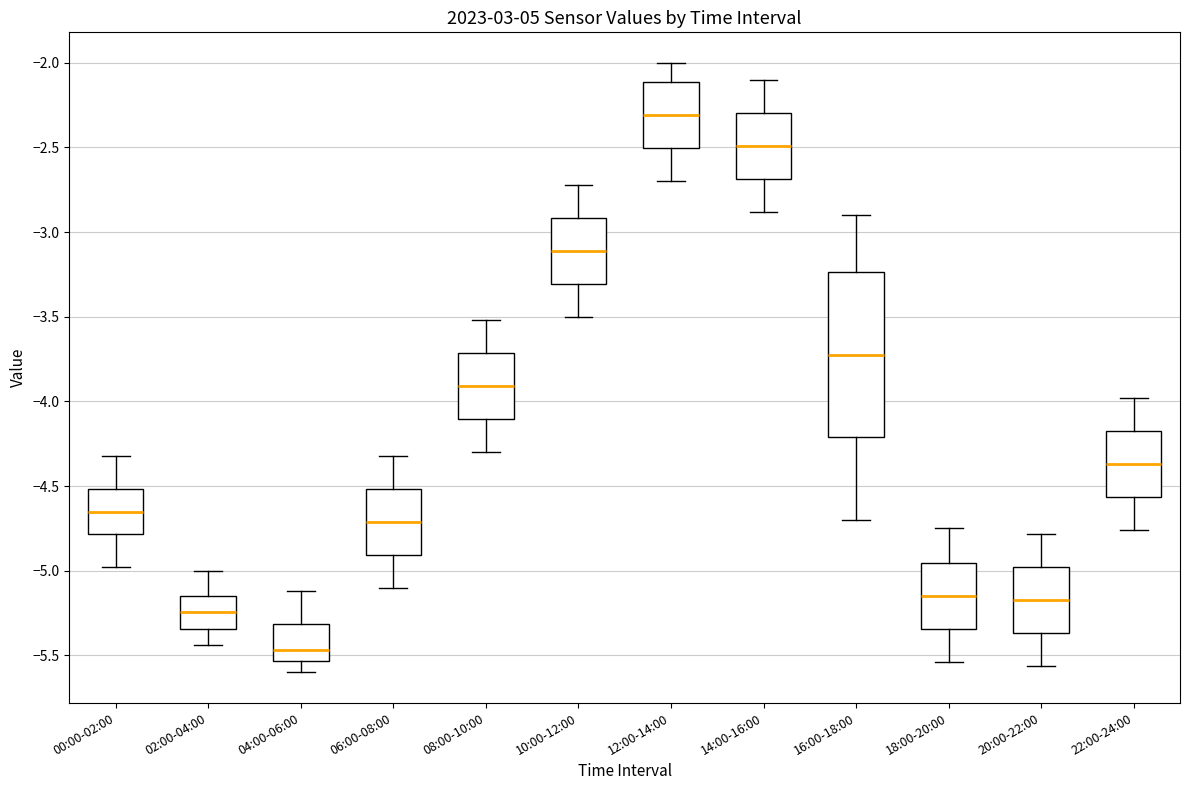

Where does the median line of the box for 16:00-18:00 sit on the y-axis? The values are not printed on the chart, so give them approximately, as read against the axis.

-3.70